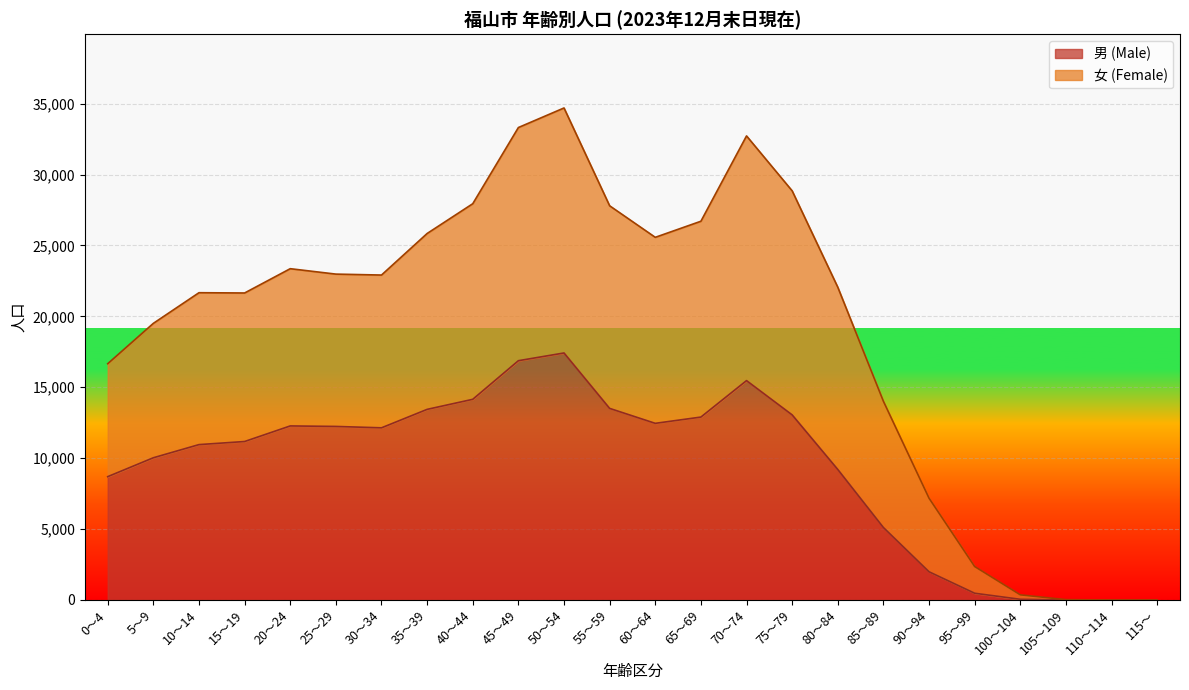

True or false: 男 (Male) and 女 (Female) cross at least once.

False